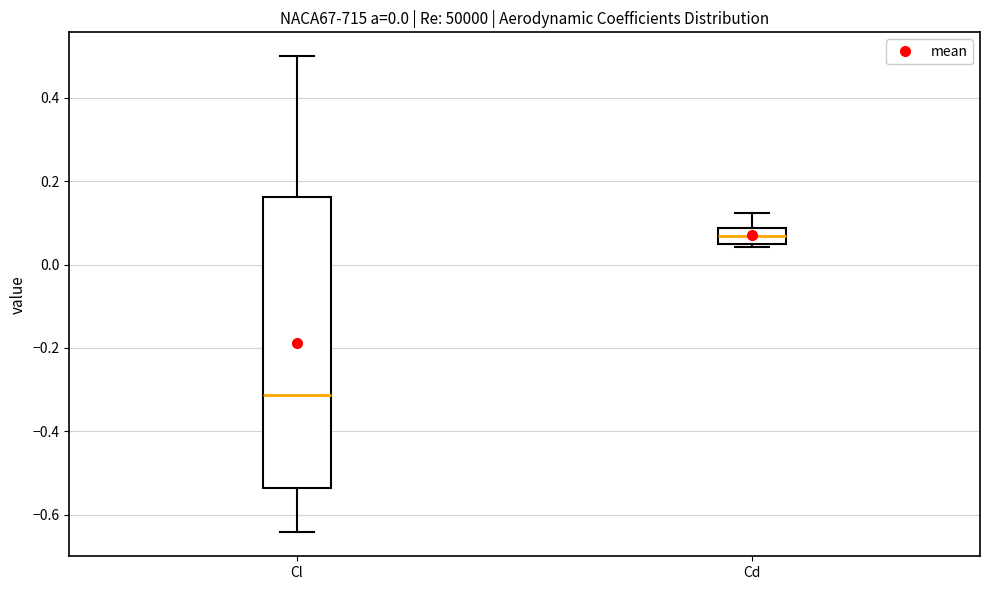

Which box is the tallest, from its lower edge to its upper edge?

Cl